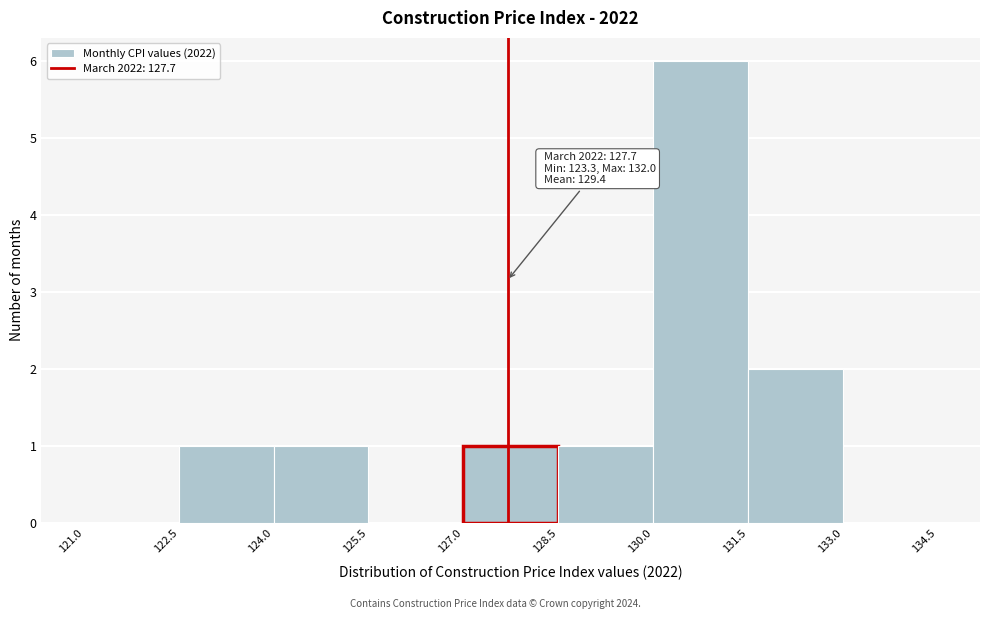

Over which range of the x-axis is the bar tallest?

130.0 to 131.5